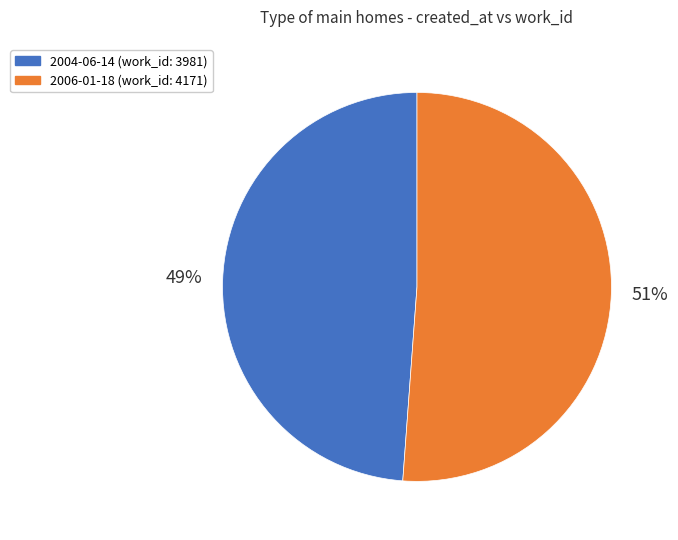

Does 2004-06-14 account for over 50% of the chart?

No